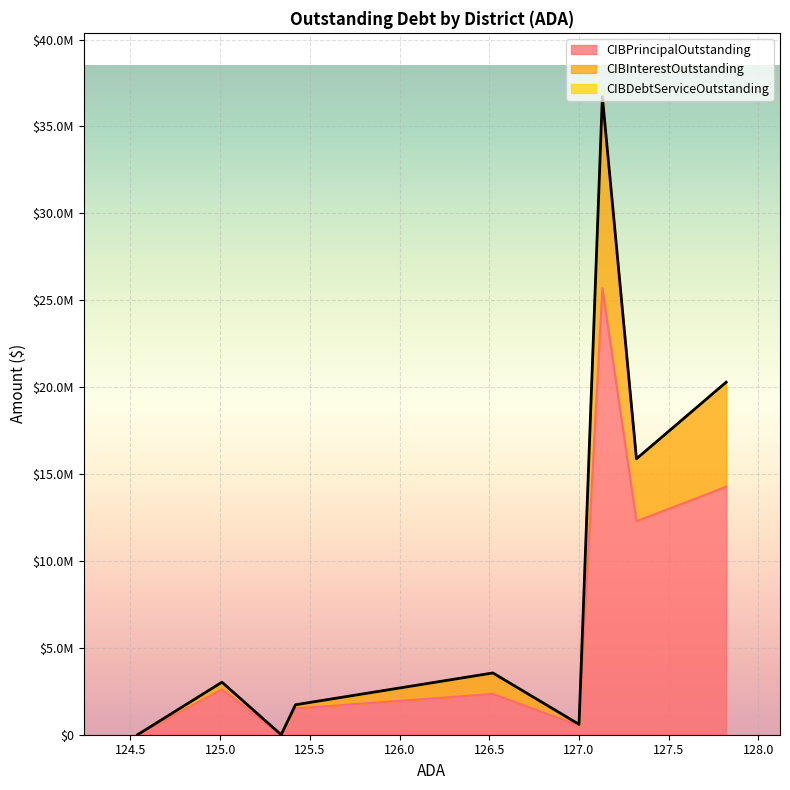

The value of CIBPrincipalOutstanding at Austwell-Tivoli ISD is 12285000.0. True or false?

True